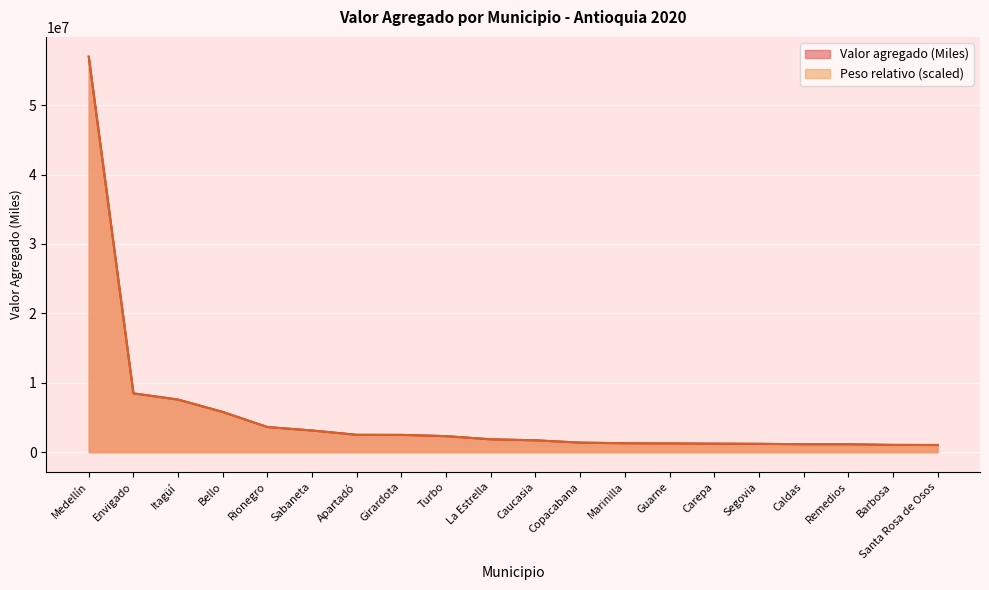

Reading left to right, what are all the values shown in this chart?

Valor agregado (Miles): Medellín=56986621.2	Envigado=8466200.0	Itagüí=7569414.8	Bello=5787623.4	Rionegro=3613025.1	Sabaneta=3114585.3	Apartadó=2491917.9	Girardota=2480452.0	Turbo=2301984.2	La Estrella=1845200.5	Caucasia=1699573.6	Copacabana=1366546.9	Marinilla=1279504.6	Guarne=1248995.8	Carepa=1214268.8	Segovia=1192342.1	Caldas=1134194.8	Remedios=1130565.8	Barbosa=1036551.8	Santa Rosa de Osos=1023295.6
Peso relativo (%): Medellín=56986621.2	Envigado=8466200.0	Itagüí=7569414.8	Bello=5787623.4	Rionegro=3613025.1	Sabaneta=3114585.3	Apartadó=2491917.9	Girardota=2480452.0	Turbo=2301984.2	La Estrella=1845200.5	Caucasia=1699573.6	Copacabana=1366546.9	Marinilla=1279504.6	Guarne=1248995.8	Carepa=1214268.8	Segovia=1192342.1	Caldas=1134194.8	Remedios=1130565.8	Barbosa=1036551.8	Santa Rosa de Osos=1023295.6